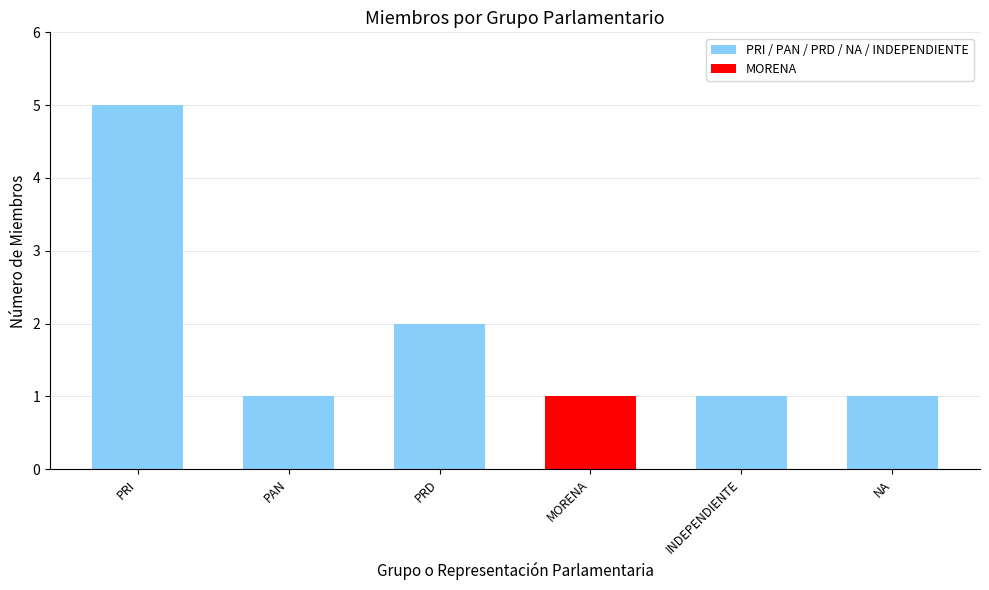

Between PRD and PAN, which is larger?

PRD